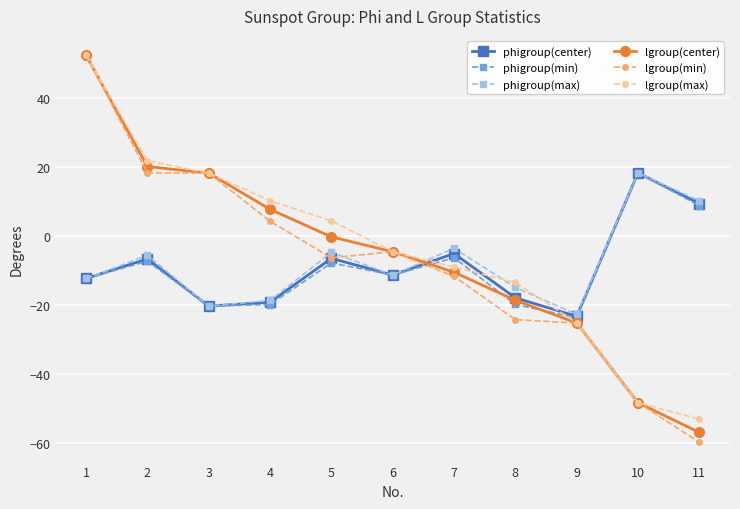

What is the difference between the phigroup(max) values at 6 and 5?

6.6